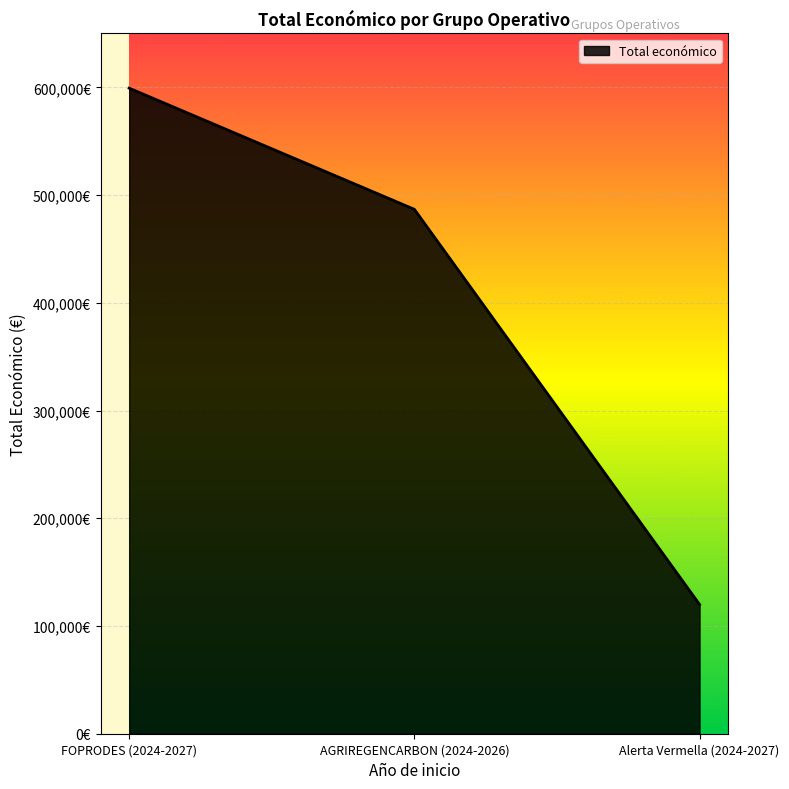

The value at Alerta Vermella (2024-2027) is 168266. True or false?

False